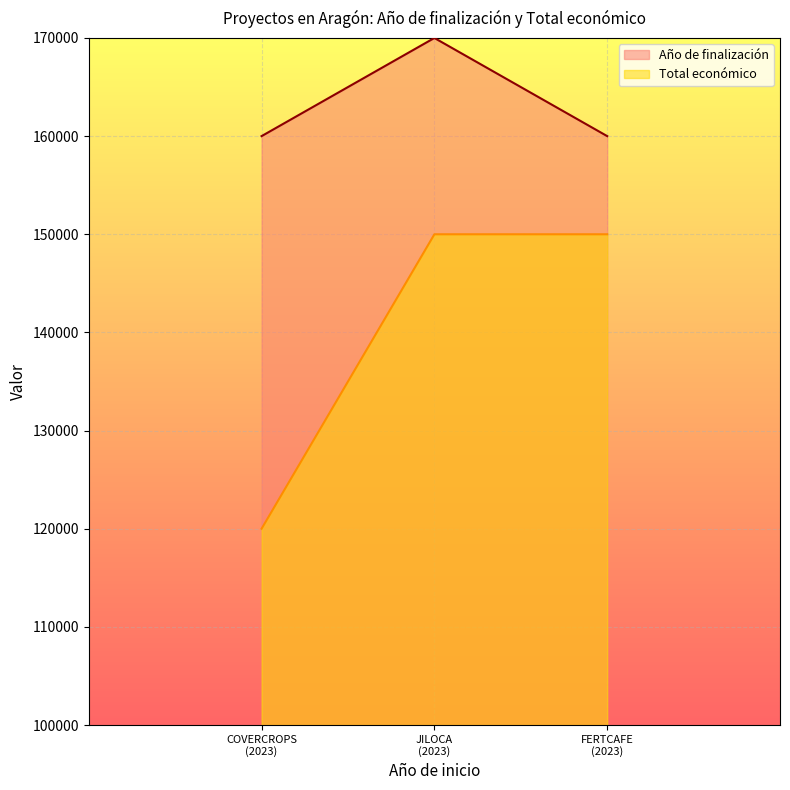

What is the value of the Año de finalización point at the 3rd from the left?

160000